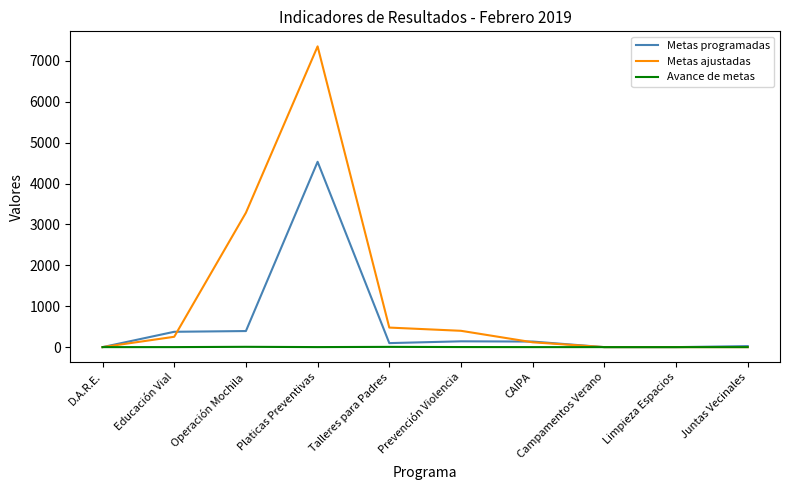

List the series in order of their peak value, lowest first.

Avance de metas, Metas programadas, Metas ajustadas